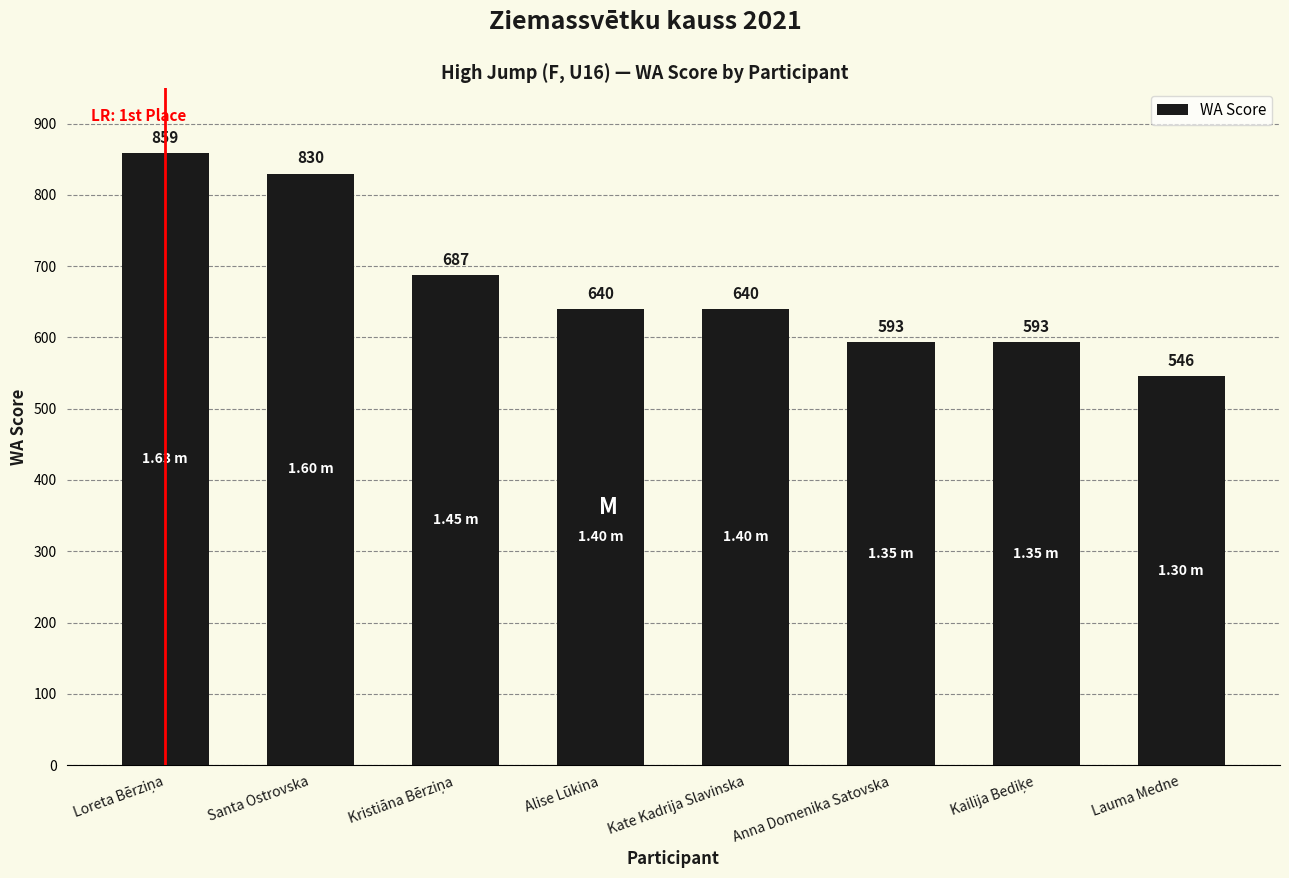

What is the average value?

674